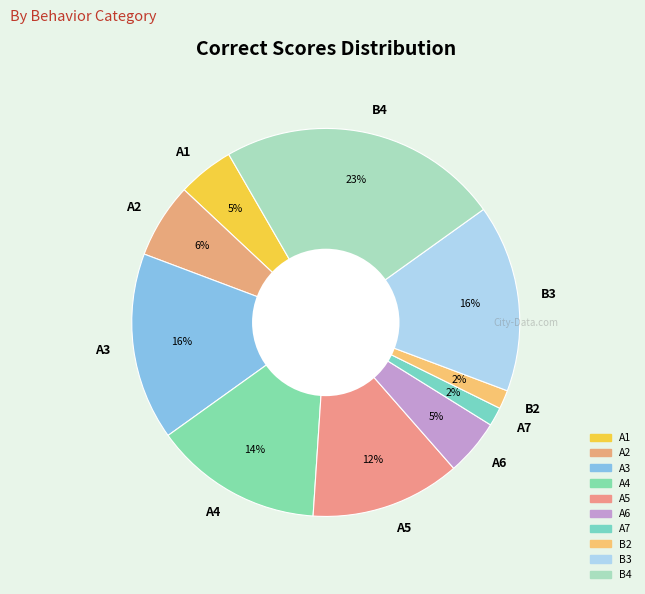

Count the number of slices in the pie.

10